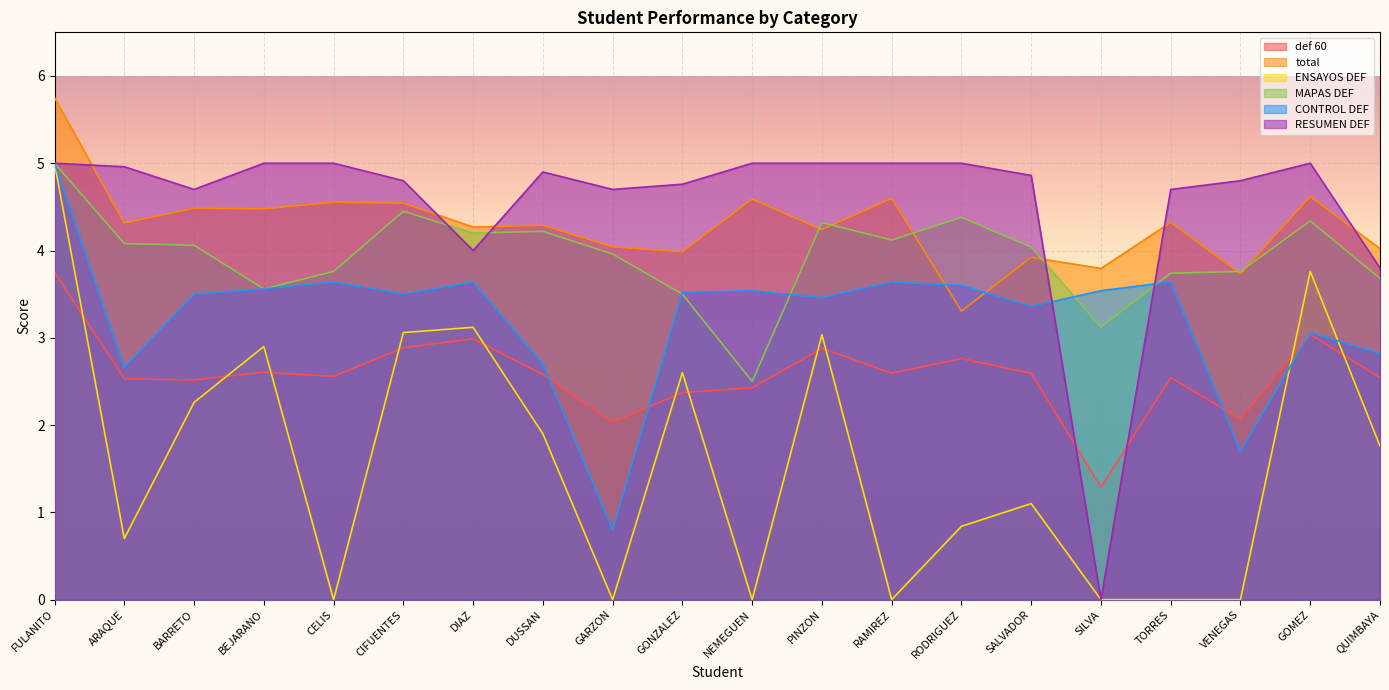

How many lines are shown in the chart?

6